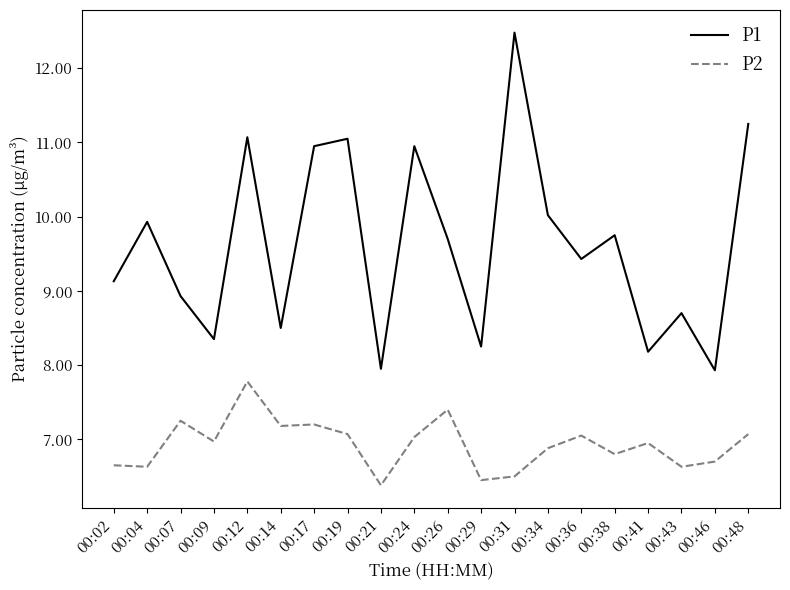

Which series changed the most between 00:17 and 00:21?

P1